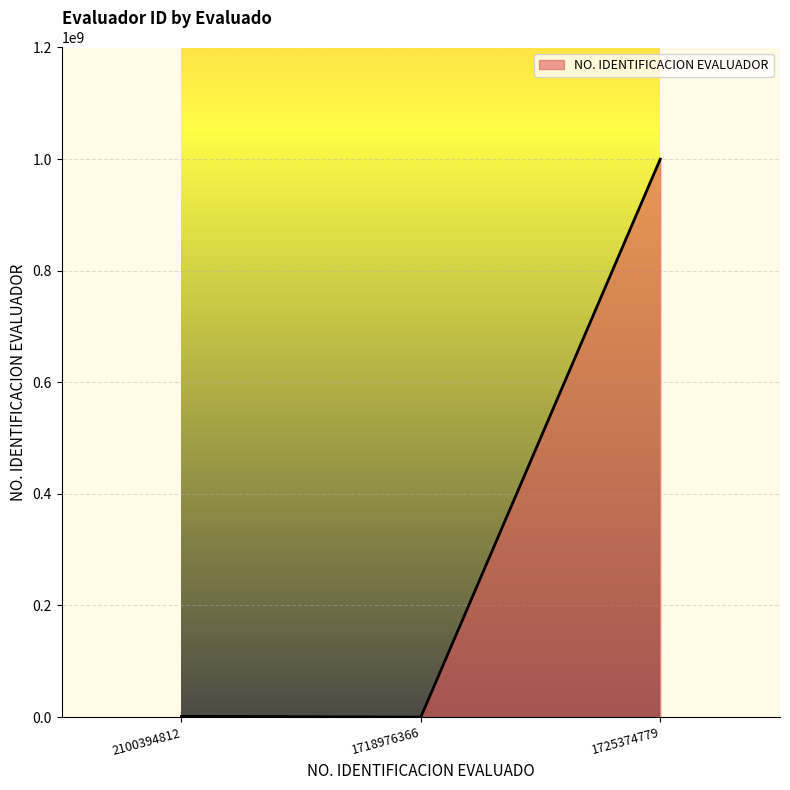

At which category does the chart reach its peak across all series?

1725374779